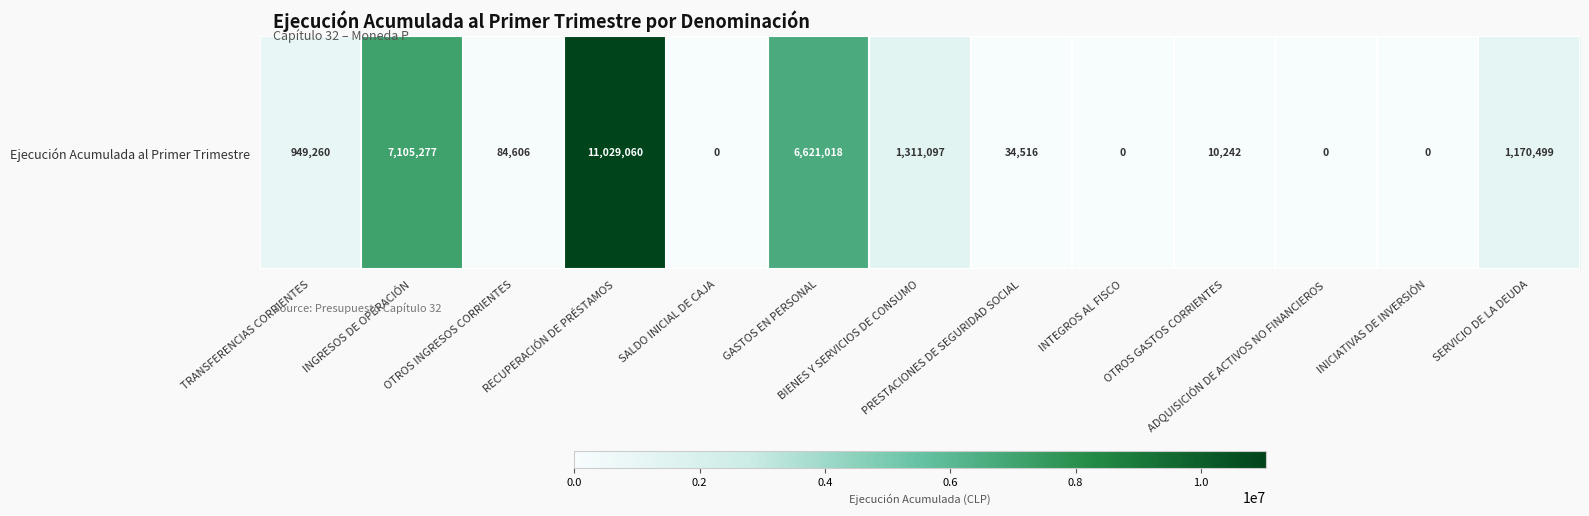

Rank the categories by value from highest to lowest.

RECUPERACIÓN DE PRÉSTAMOS, INGRESOS DE OPERACIÓN, GASTOS EN PERSONAL, BIENES Y SERVICIOS DE CONSUMO, SERVICIO DE LA DEUDA, TRANSFERENCIAS CORRIENTES, OTROS INGRESOS CORRIENTES, PRESTACIONES DE SEGURIDAD SOCIAL, OTROS GASTOS CORRIENTES, SALDO INICIAL DE CAJA, INTEGROS AL FISCO, ADQUISICIÓN DE ACTIVOS NO FINANCIEROS, INICIATIVAS DE INVERSIÓN